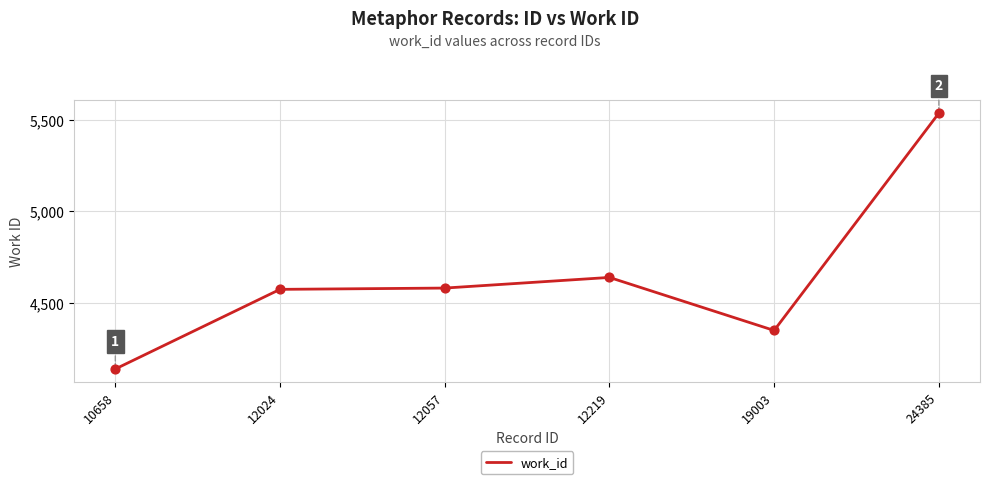

What is the change in value from 10658 to 24385?

+1394